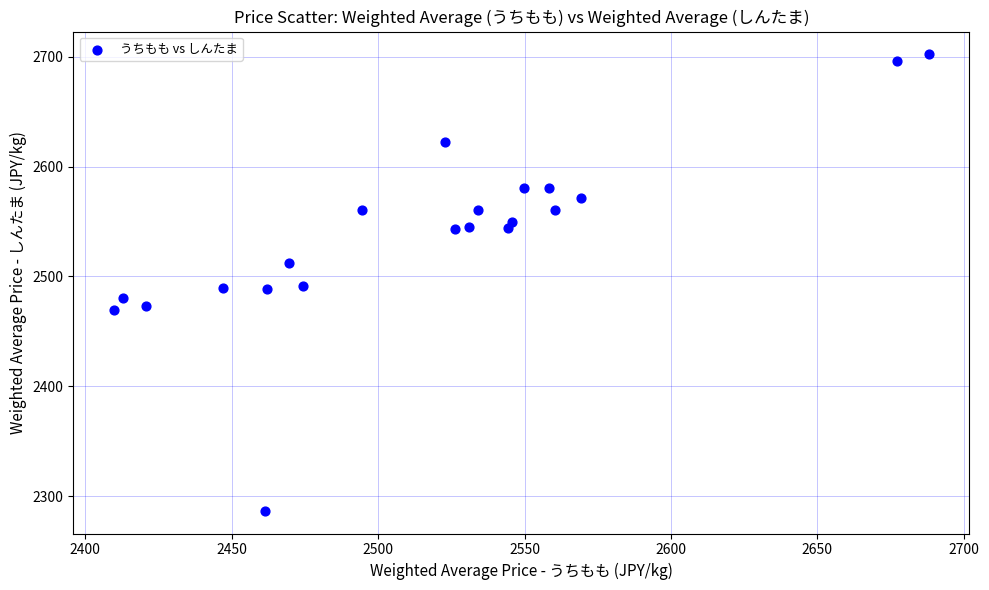

What is the range of Y values (max minus min)?

415.4